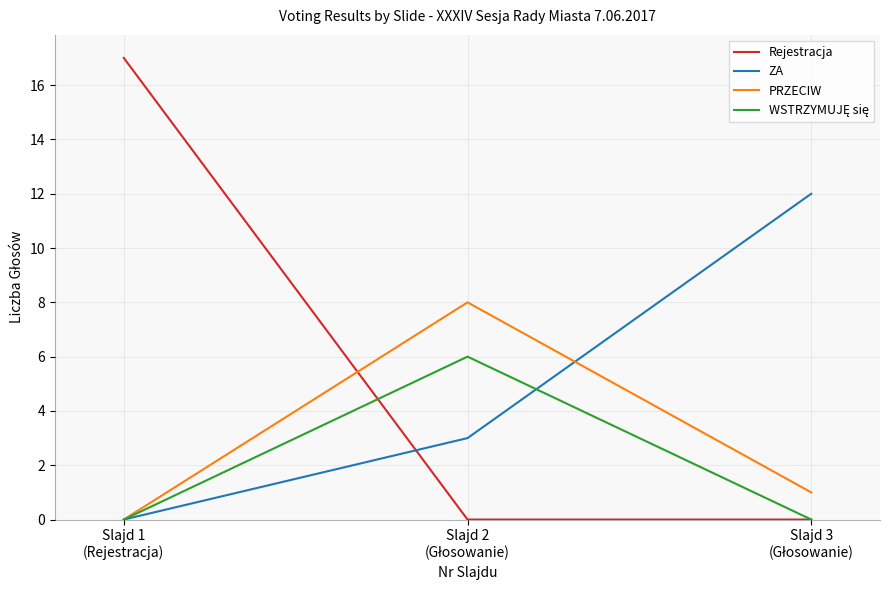

Which series has the widest spread of values?

Rejestracja